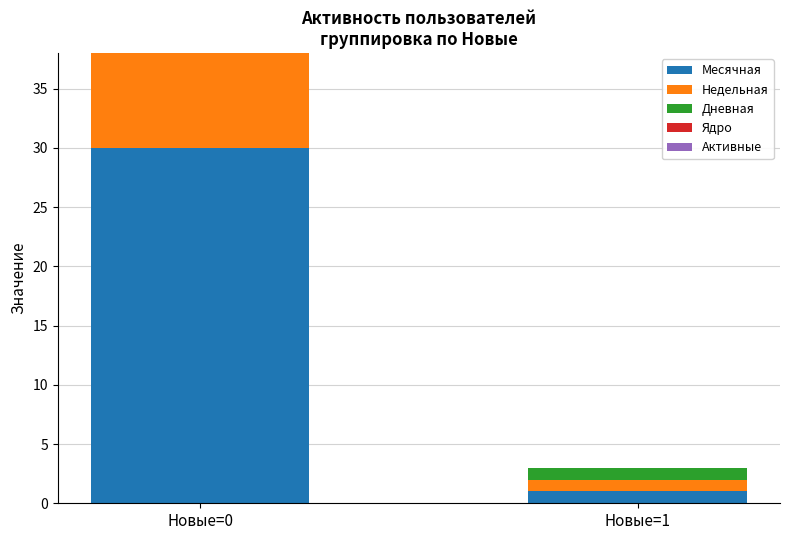

The value of Месячная at Новые=1 is 1. True or false?

True